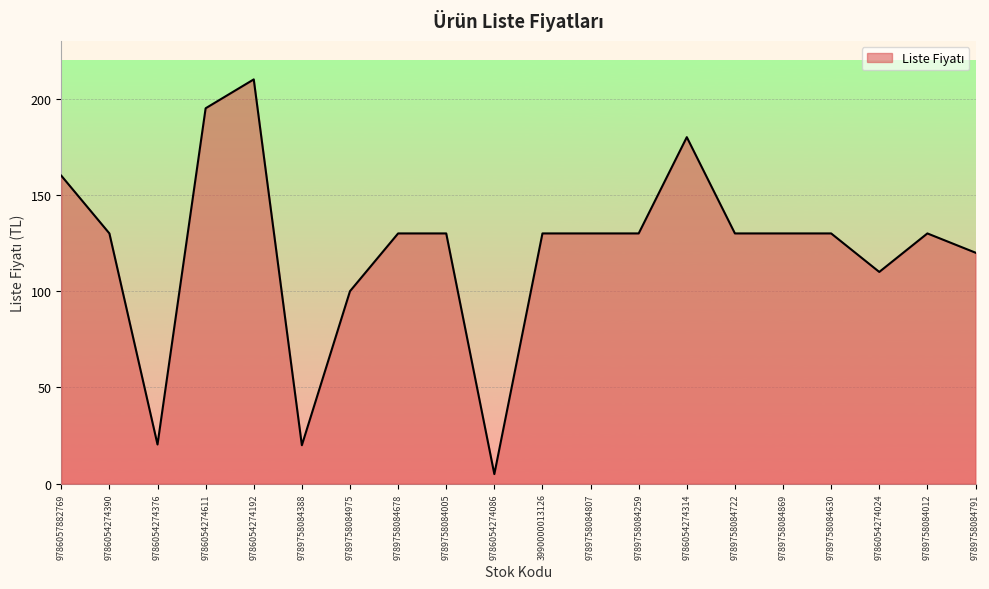

What is the change in value from 9786054274390 to 9789758084388?

-110.0